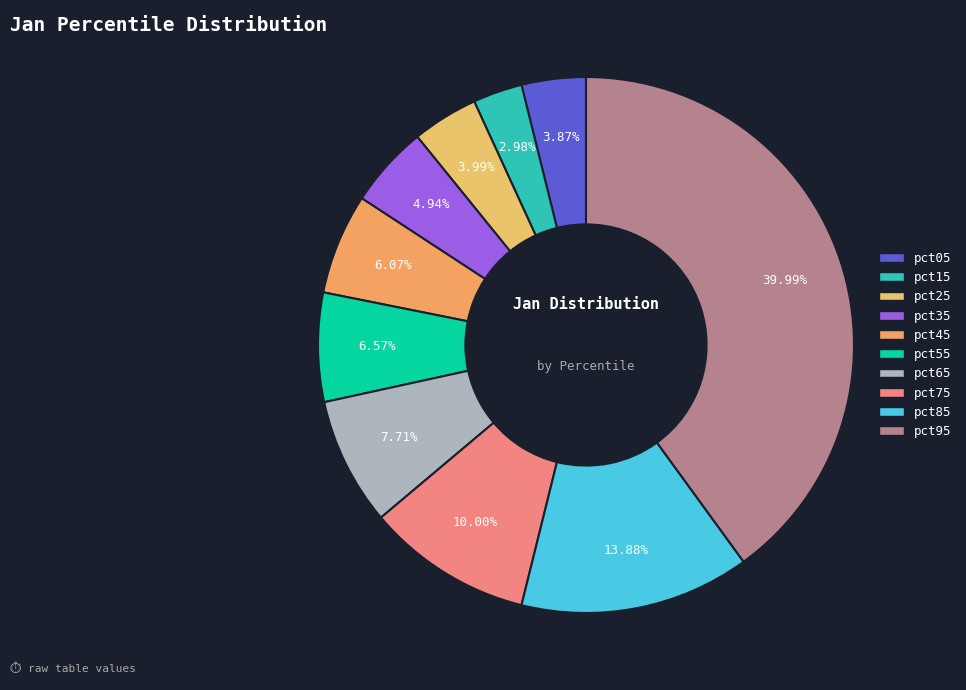

To the nearest percent, what percentage of the pie is pct25?

4%